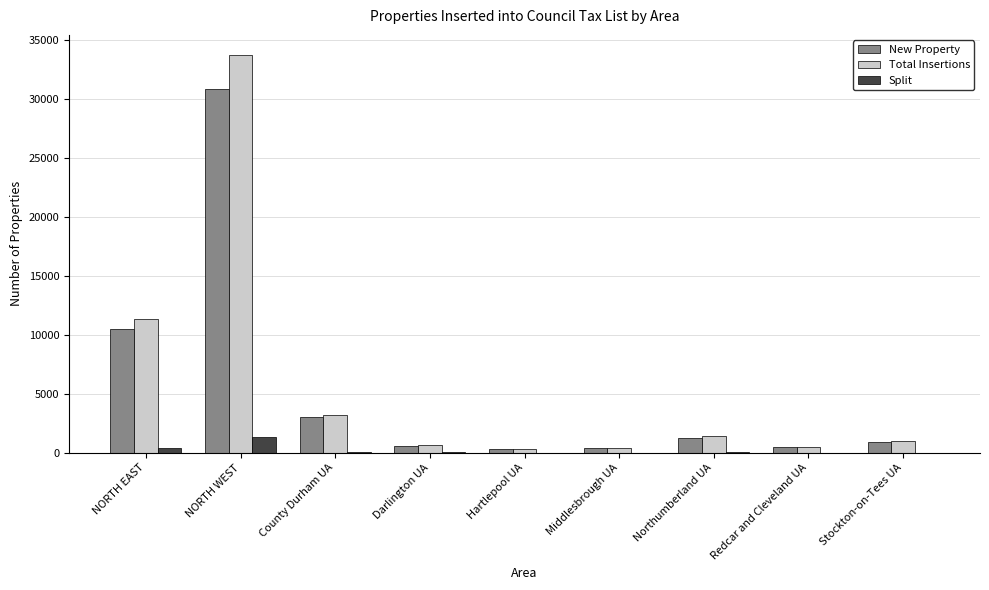

What are all the series names shown in the legend?

New Property, Total Insertions, Split